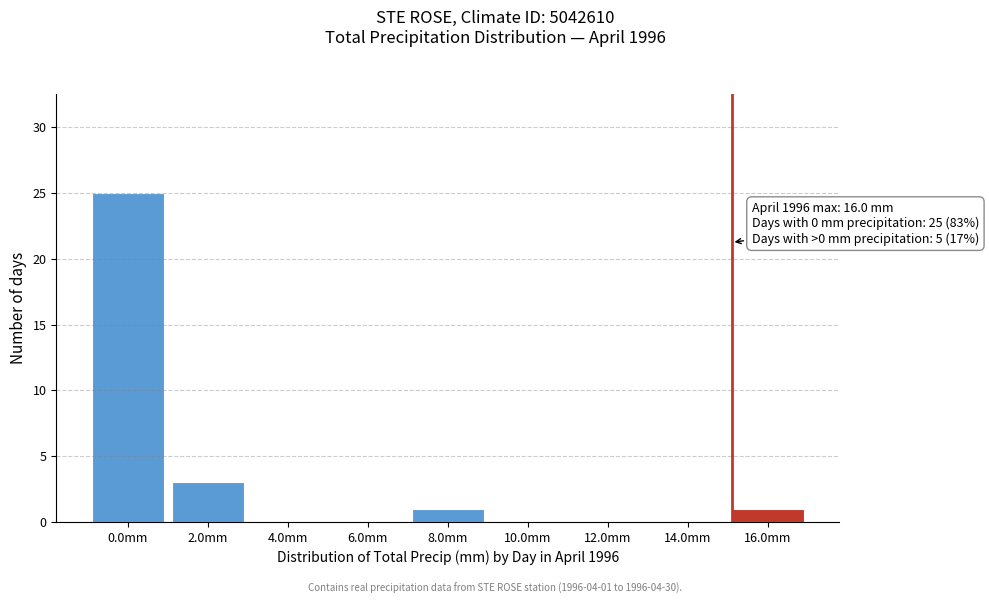

Reading right to left, what are all the values shown in this chart?

16.0mm=1	14.0mm=0	12.0mm=0	10.0mm=0	8.0mm=1	6.0mm=0	4.0mm=0	2.0mm=3	0.0mm=25